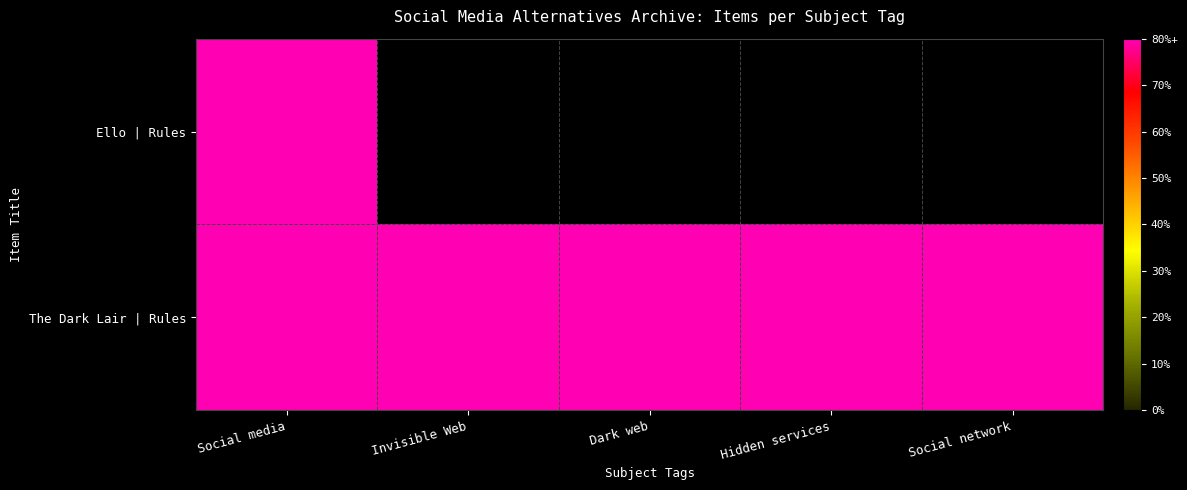

What is the average value of the The Dark Lair | Rules series?

1